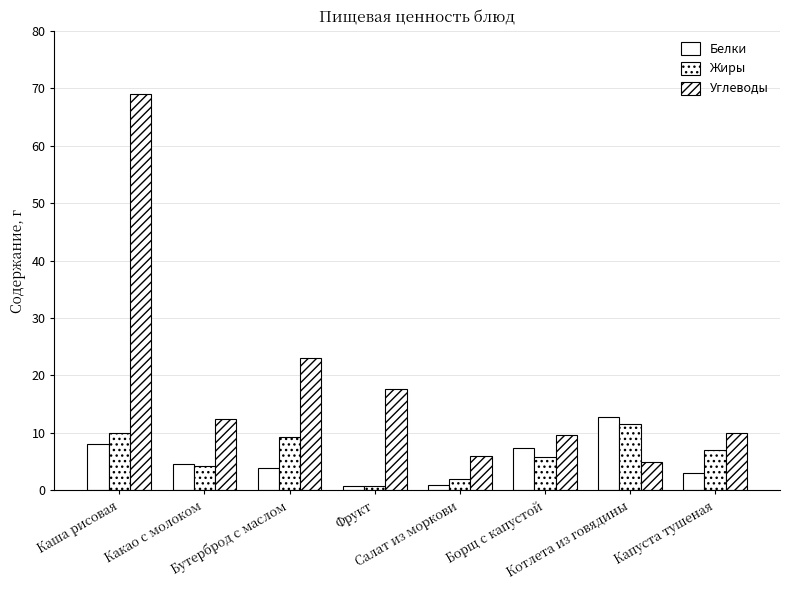

Which label corresponds to the largest value in the chart?

Каша рисовая